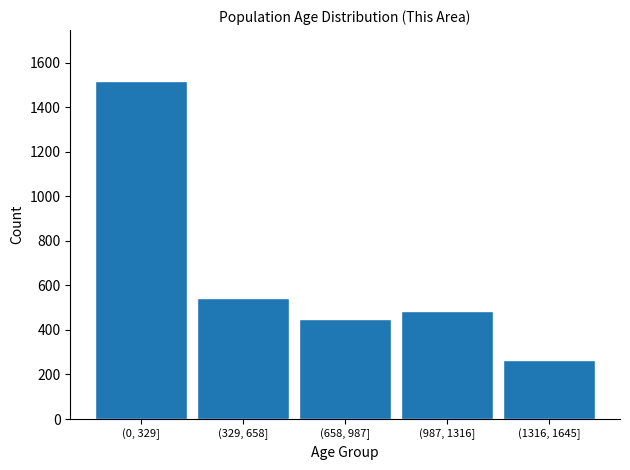

Reading left to right, what are all the values shown in this chart?

(0, 329]=1518	(329, 658]=542	(658, 987]=451	(987, 1316]=487	(1316, 1645]=264